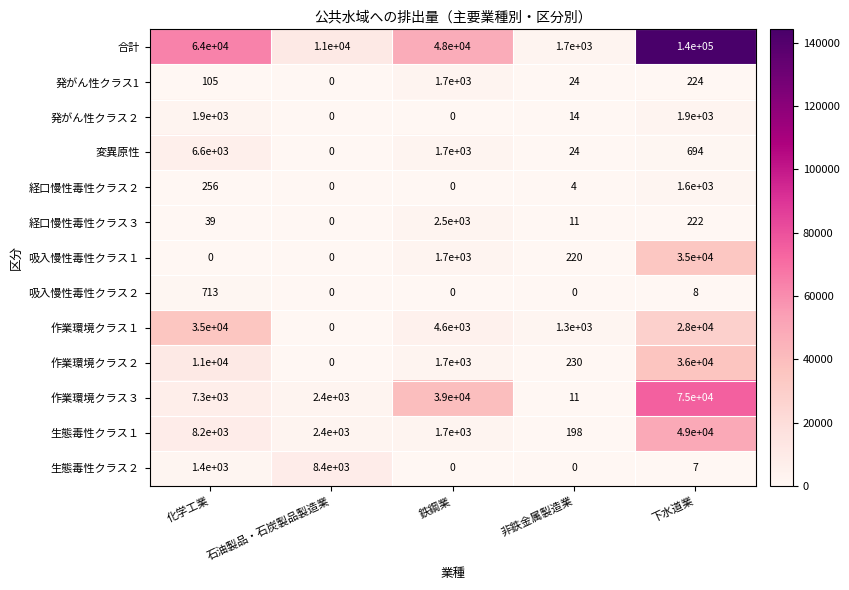

The value of 作業環境クラス３ at 非鉄金属製造業 is 15. True or false?

False